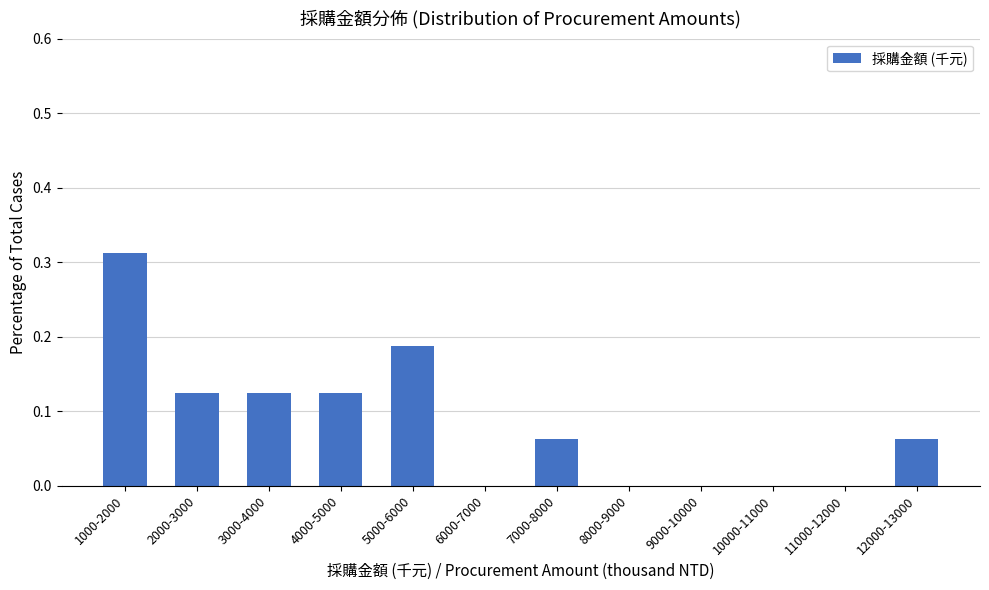

At which category does the chart reach its peak across all series?

1000-2000